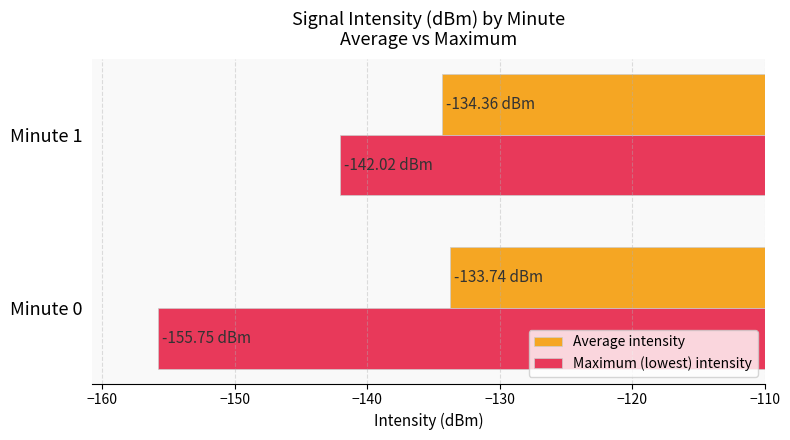

Which series has the largest total across all categories?

Average intensity